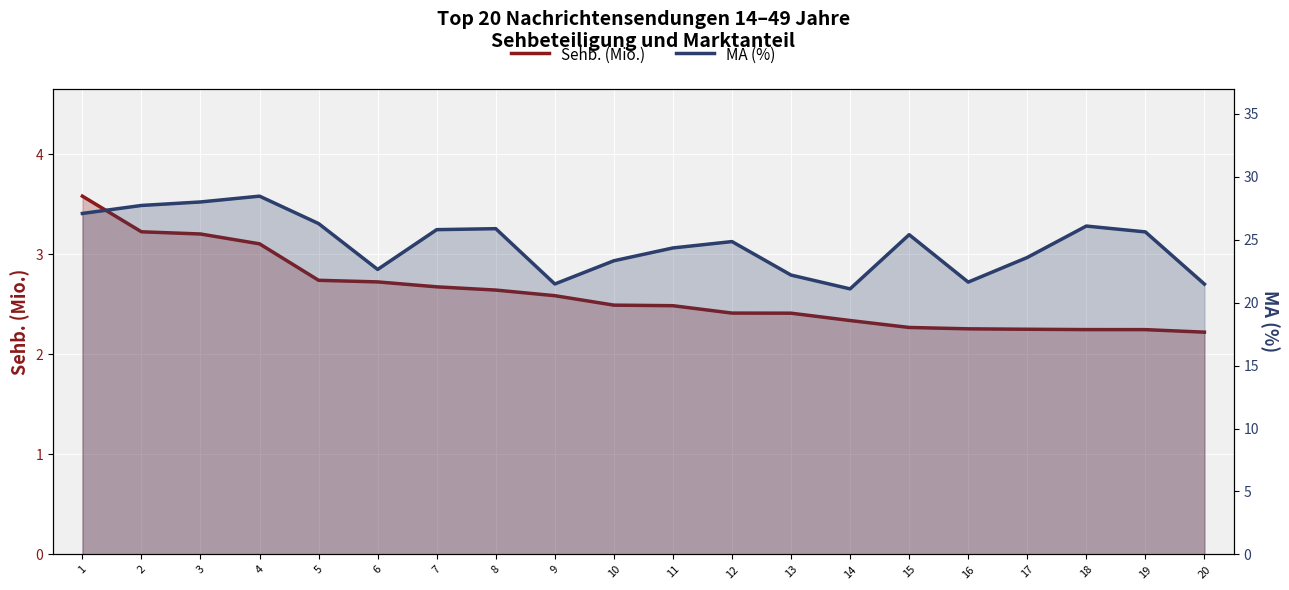

At which label does MA (%) reach its minimum?

14